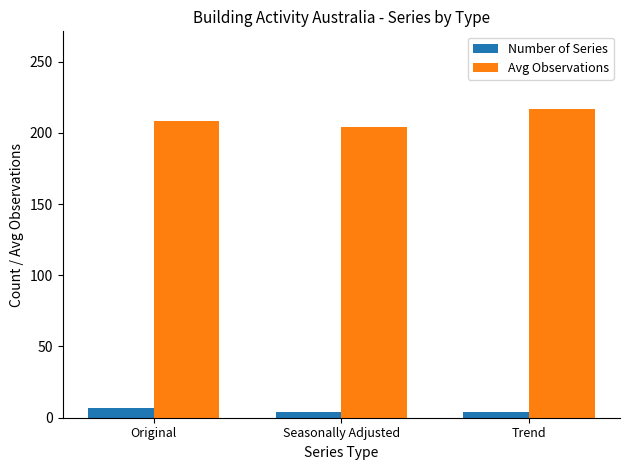

At Trend, list the series in order from largest to smallest.

Avg Observations, Number of Series